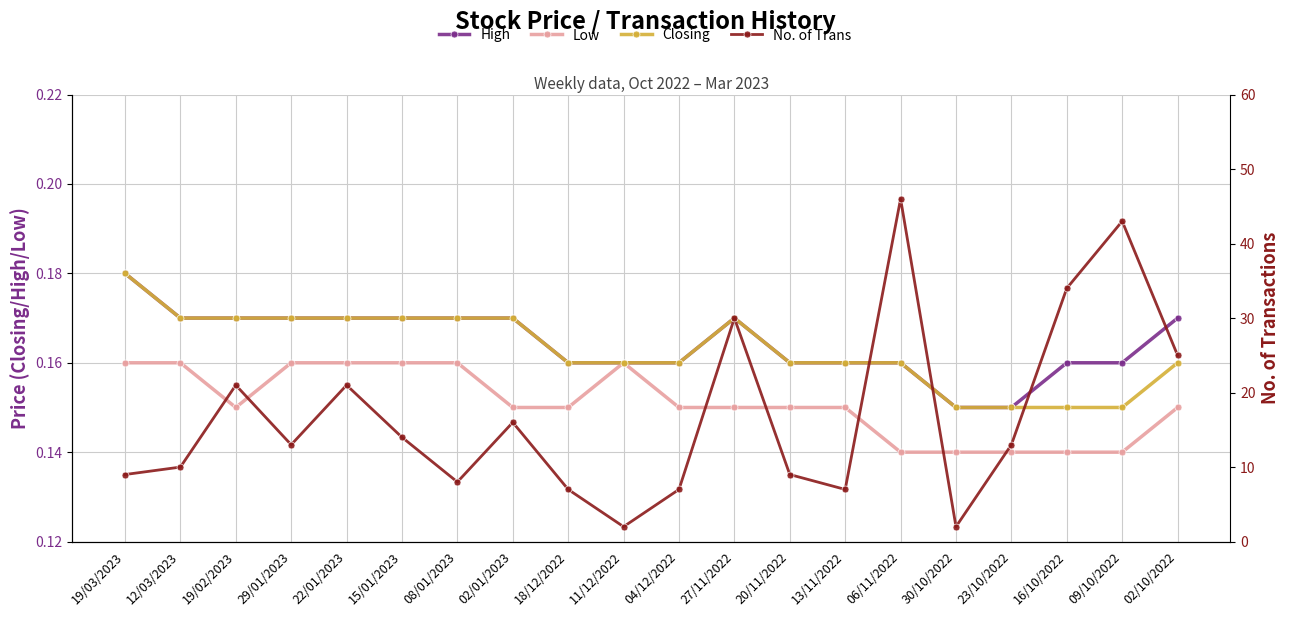

Which series has the largest total across all categories?

No. of Trans